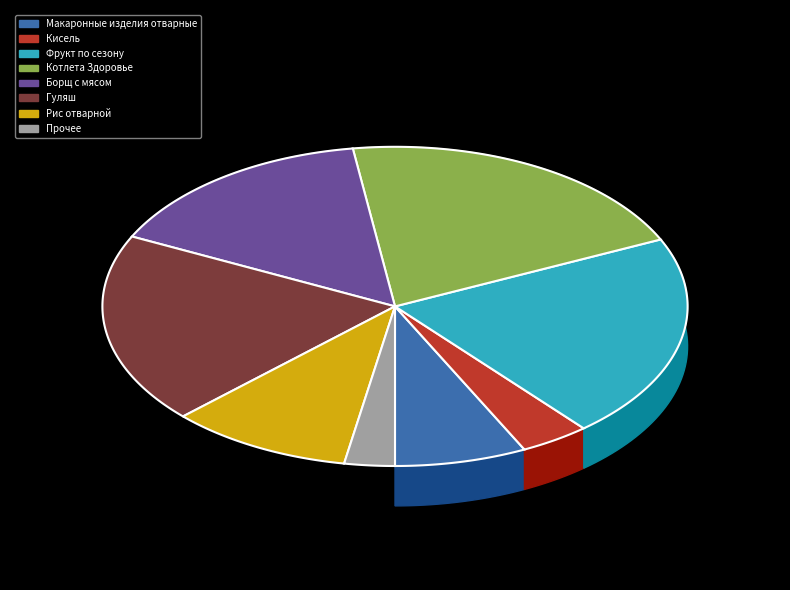

The Макаронные изделия отварные slice represents 7% of the pie. True or false?

True